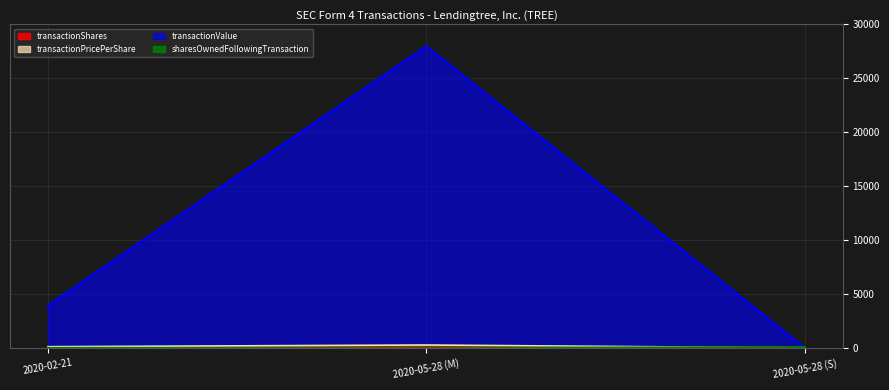

At which label does transactionShares first exceed 94?

2020-05-28 (M)